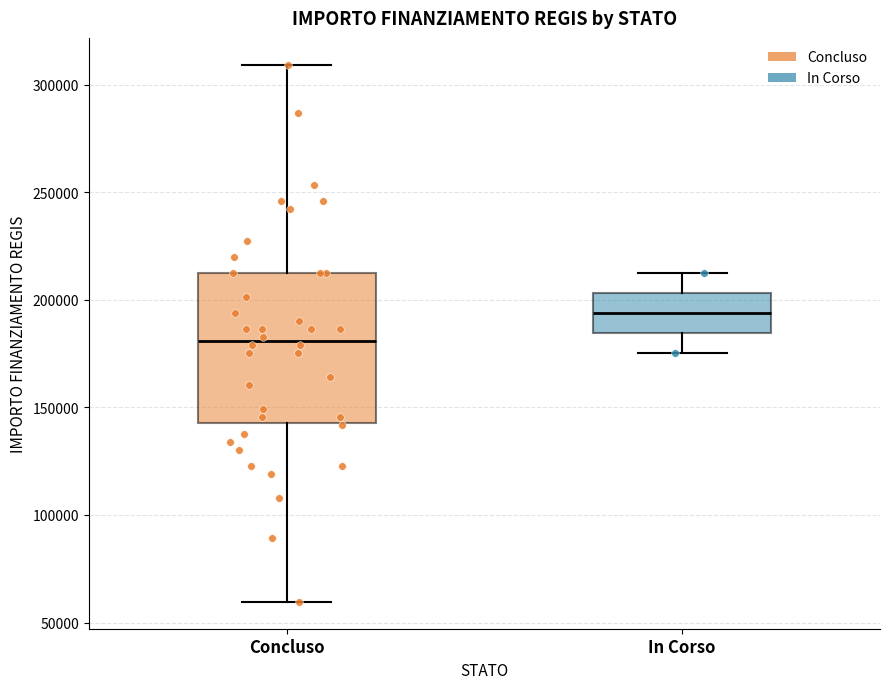

Which box is the tallest, from its lower edge to its upper edge?

Concluso